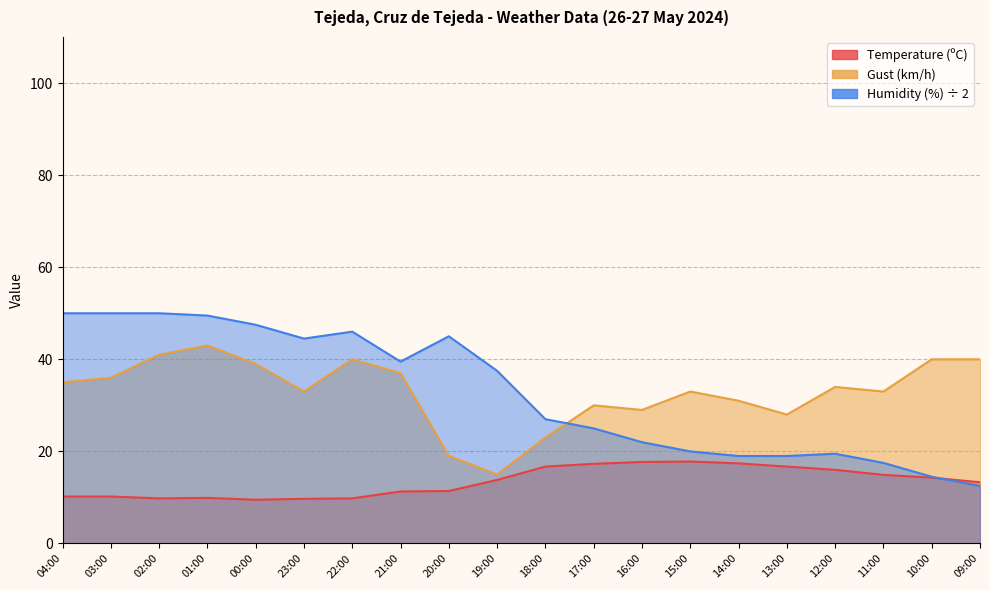

Which has a higher value, 16:00 or 18:00?

16:00